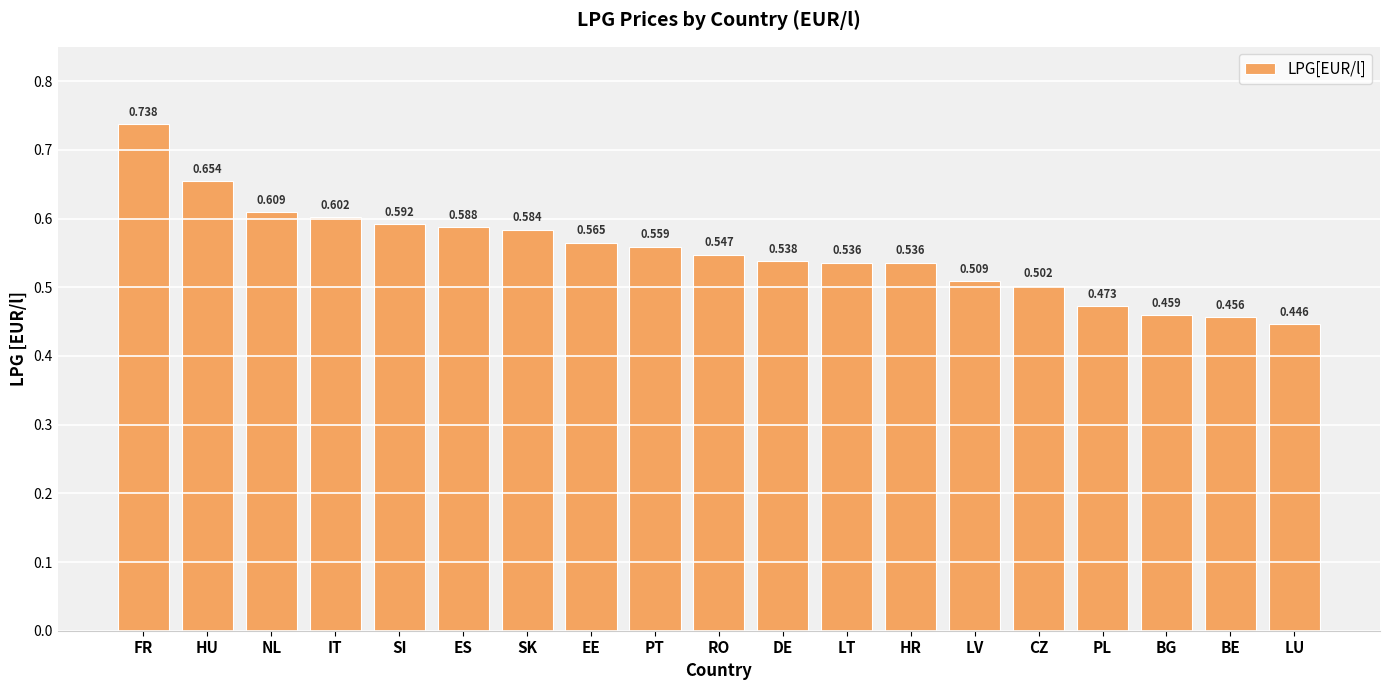

What is the label of the 12th bar from the right?

EE